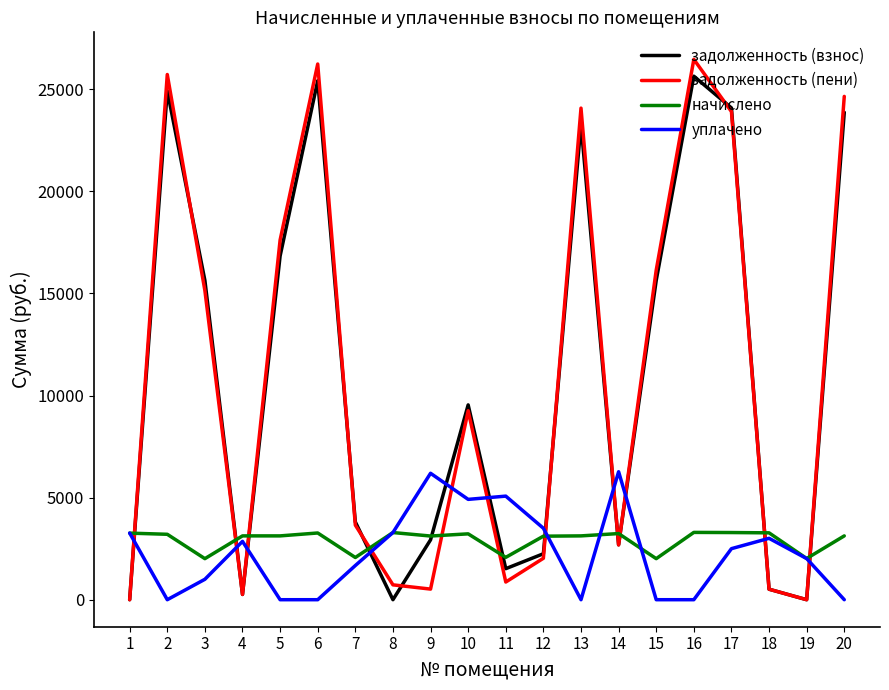

Count the number of data series in this chart.

4